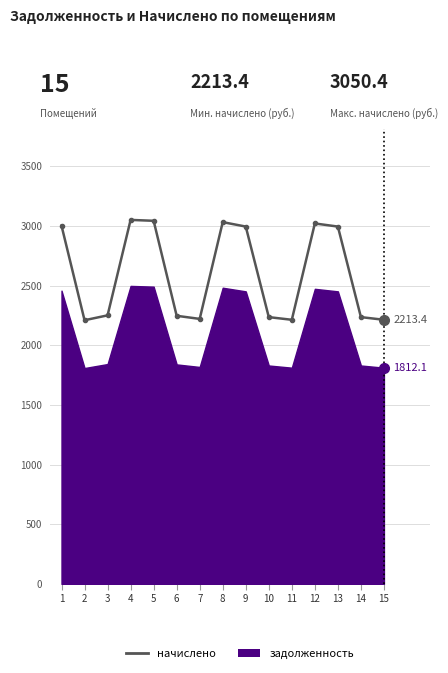

Reading right to left, list all the values displayed in this chart.

15=2213.4	14=2235.7	13=2994.6	12=3020.6	11=2213.4	10=2235.7	9=2994.6	8=3031.8	7=2220.8	6=2246.9	5=3043.0	4=3050.4	3=2250.6	2=2209.7	1=3002.0